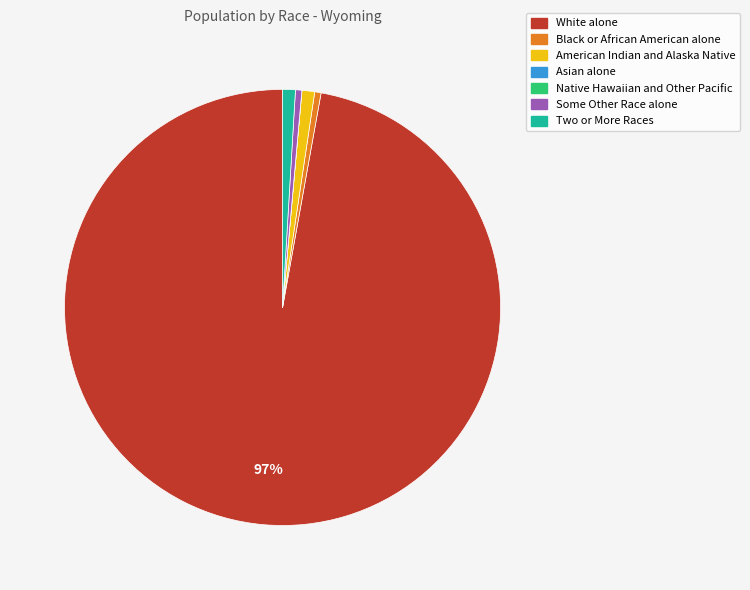

Which slice is the largest?

White alone